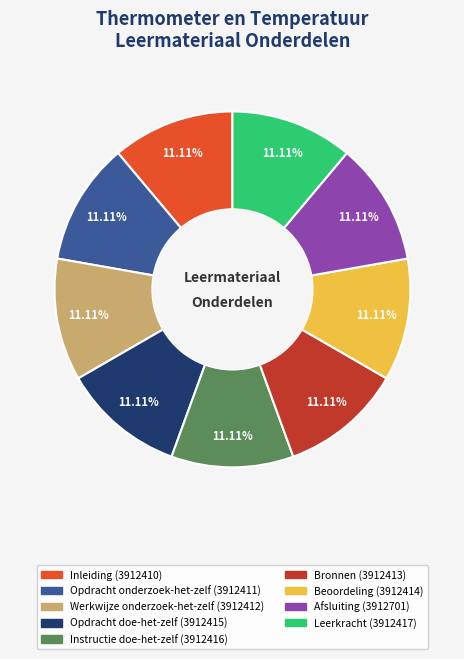

What is the total percentage of Inleiding and Opdracht doe-het-zelf?

22.2%